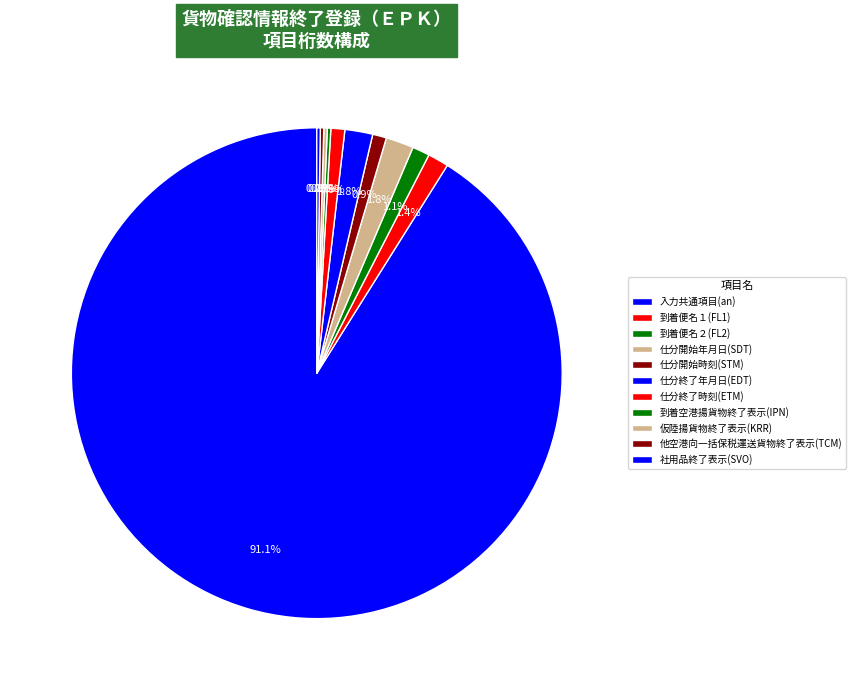

What percentage is the 仕分開始年月日(SDT) slice, to the nearest percent?

2%